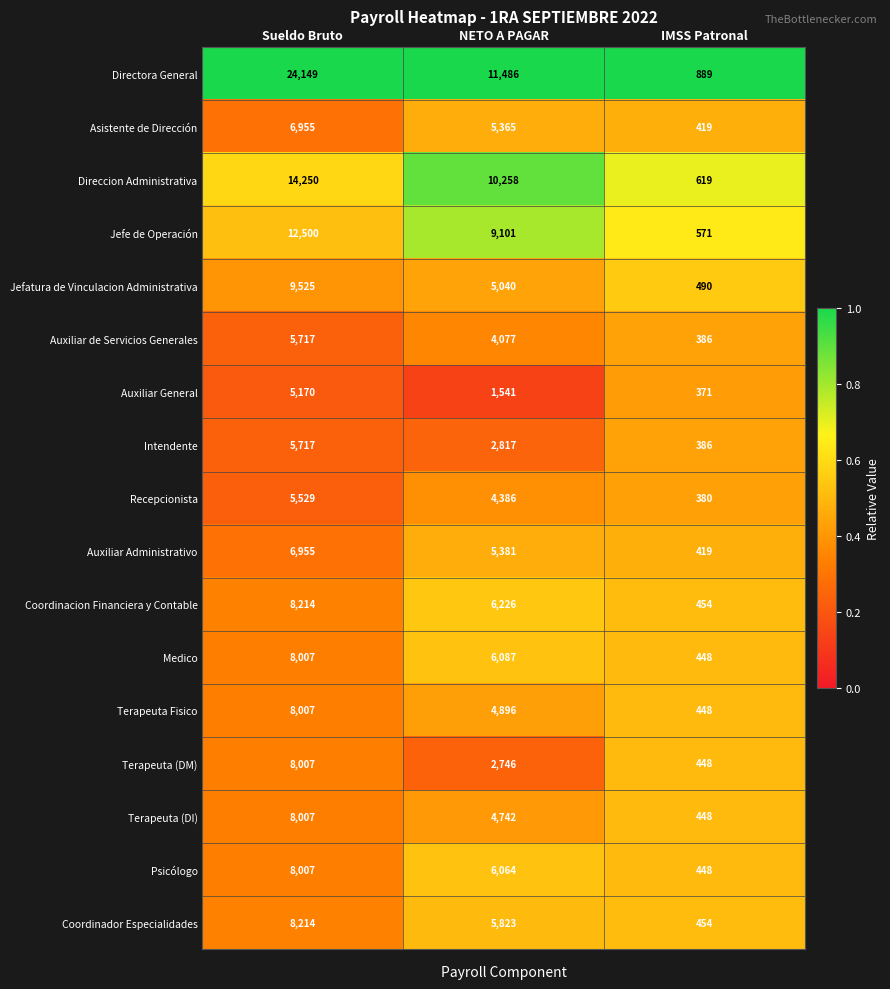

What is the difference between the Intendente values at NETO A PAGAR and IMSS Patronal?

2431